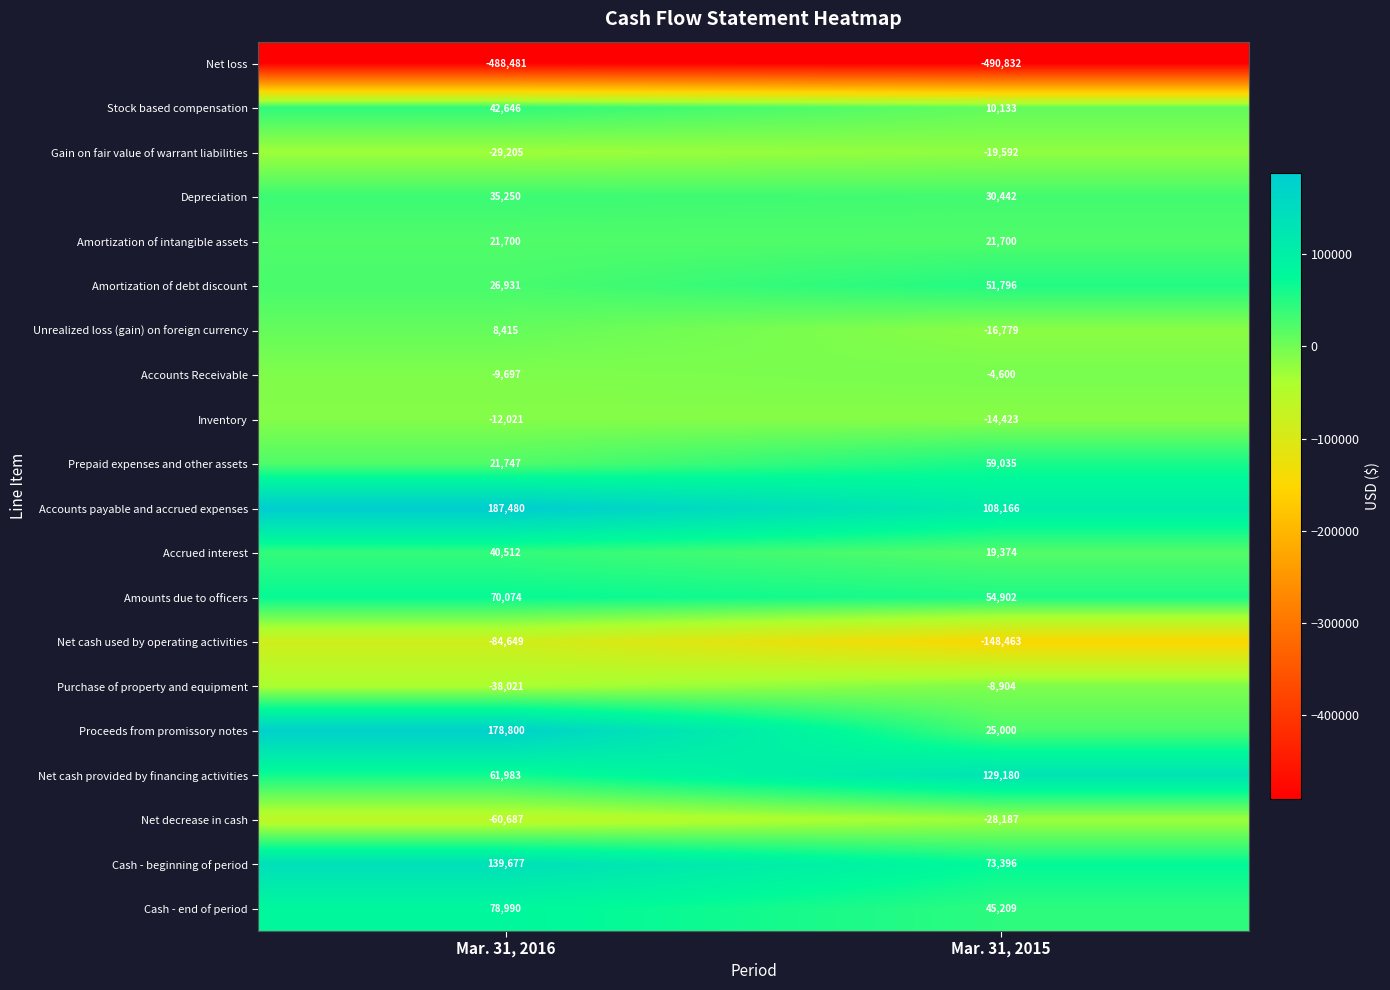

The value of Gain on fair value of warrant liabilities at Mar. 31, 2015 is -31450. True or false?

False